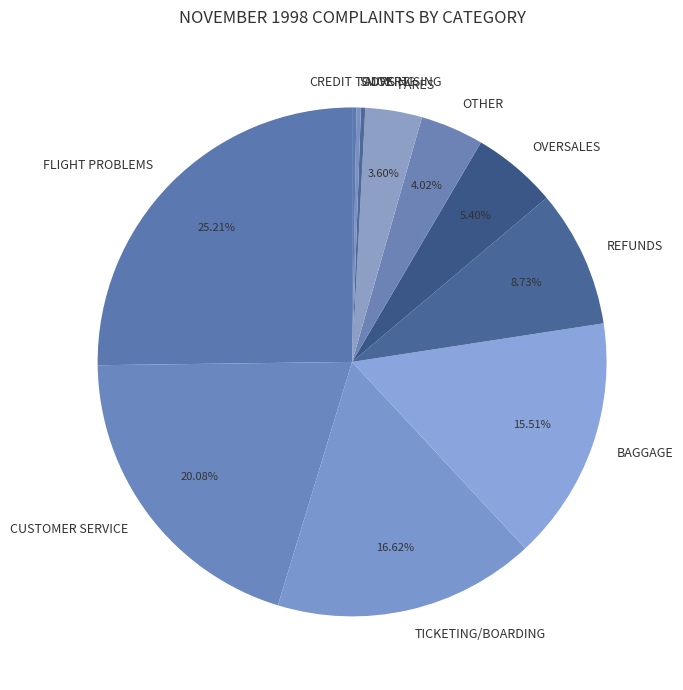

Approximately how many times larger is the value at BAGGAGE compared to REFUNDS?

1.8